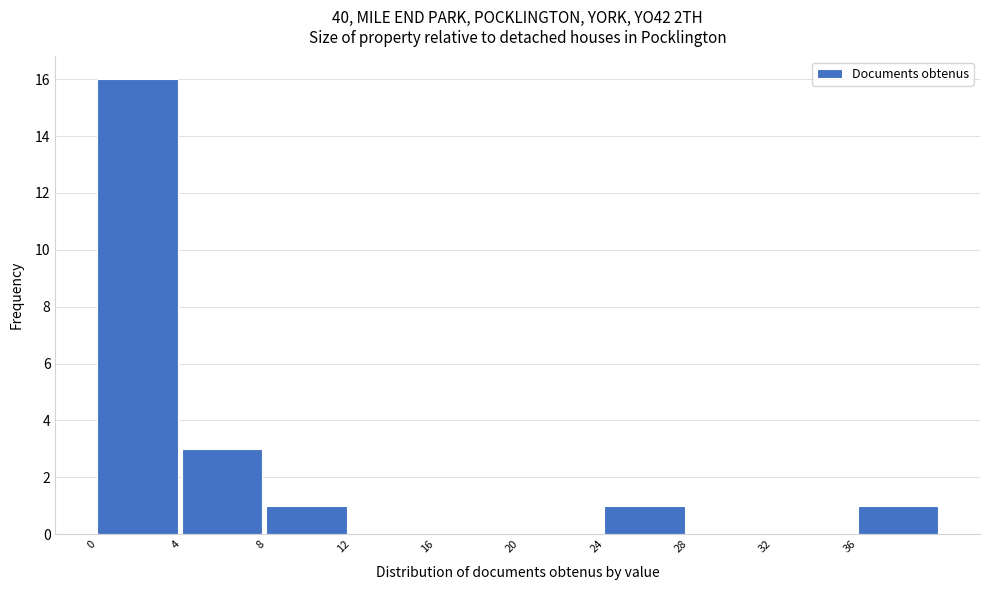

What is the height of the bar covering 0 to 4 on the x-axis? The values are not printed on the chart, so give them approximately, as read against the axis.

16